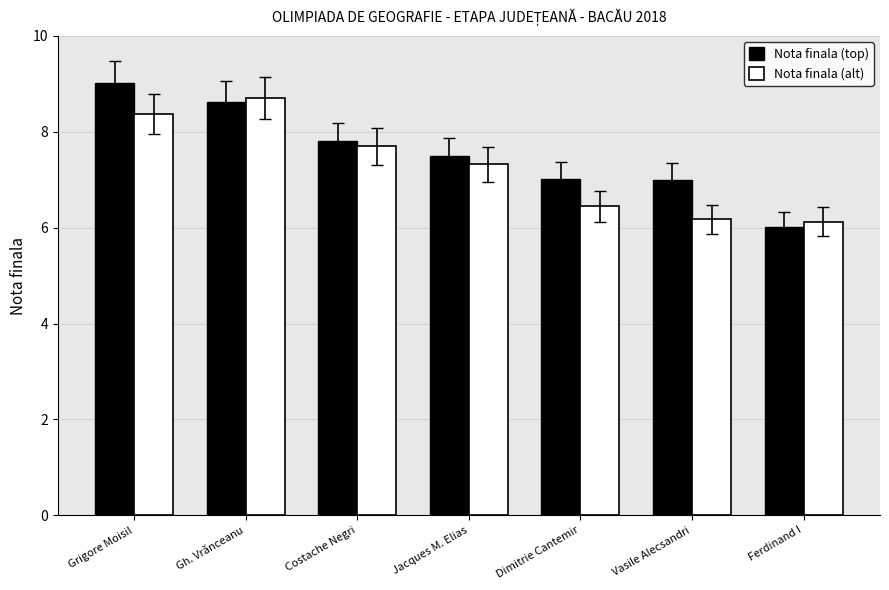

What are all the series names shown in the legend?

Nota finala (top), Nota finala (alt)